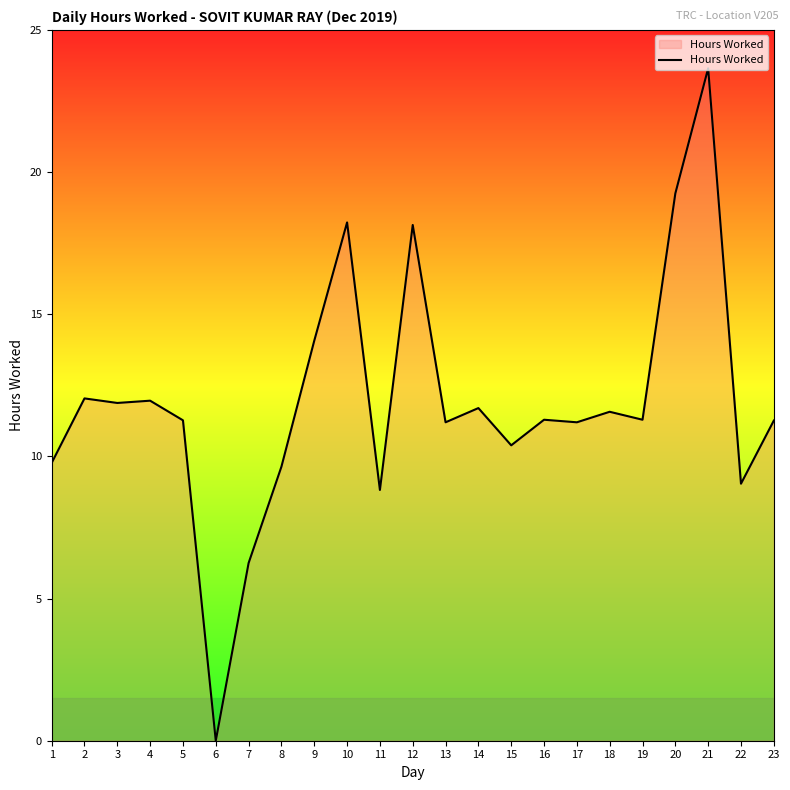

Which has a higher value, 23 or 3?

3